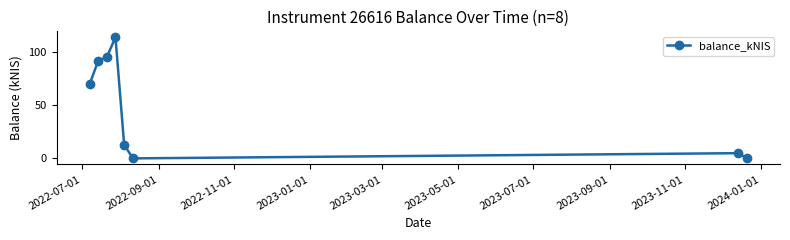

What is the maximum value shown in the chart?

114.0